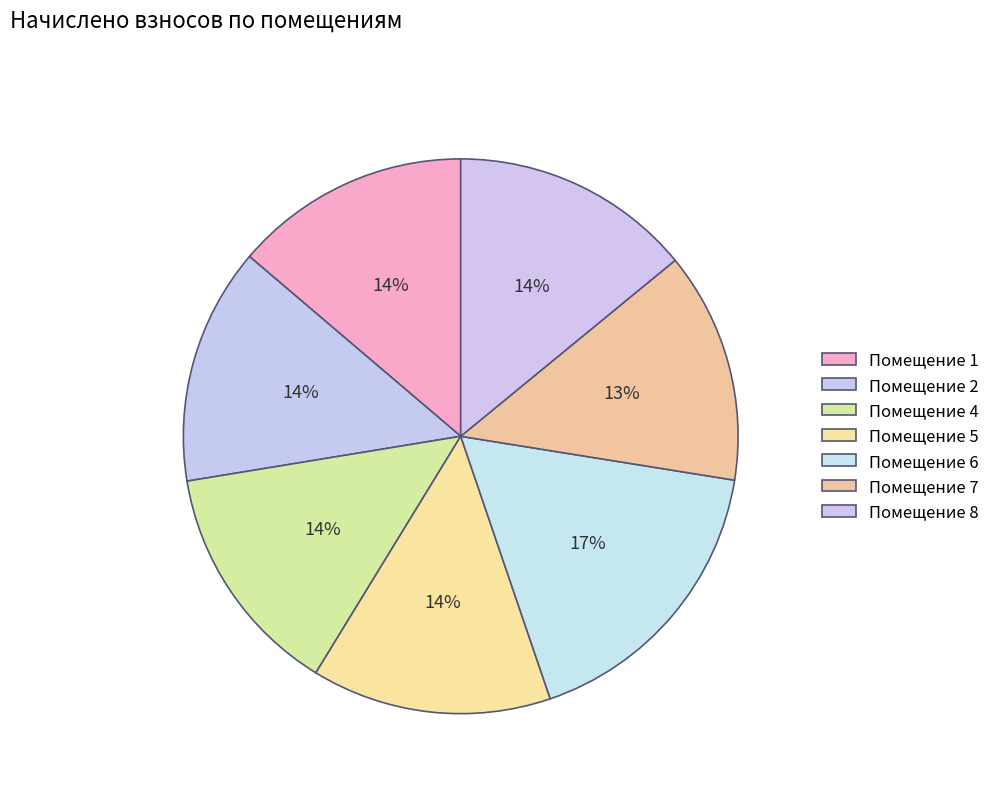

How many segments does this pie chart have?

7